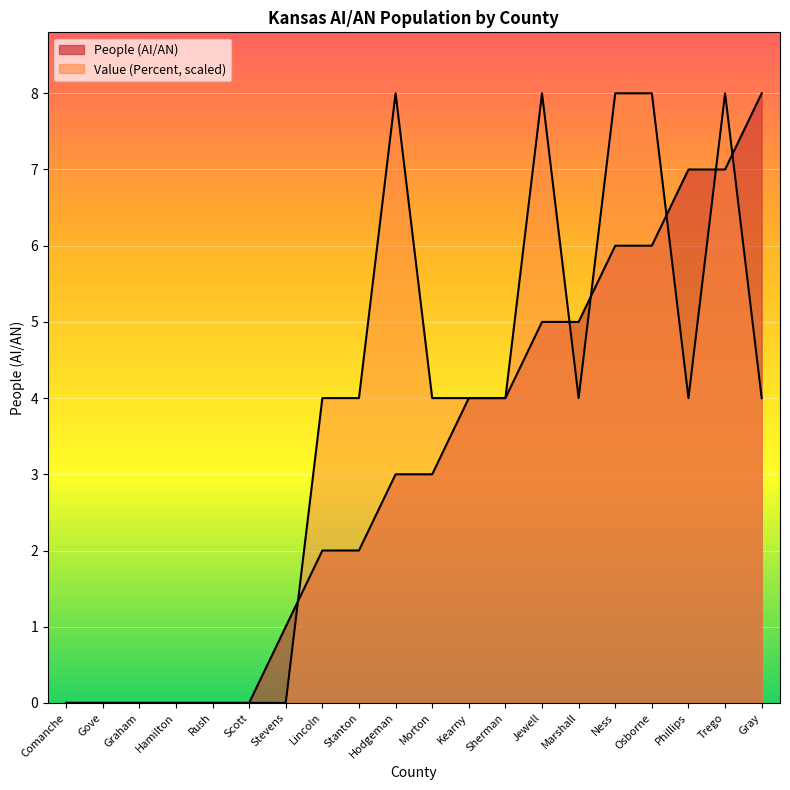

Which series has the largest range (max minus min)?

People (AI/AN)